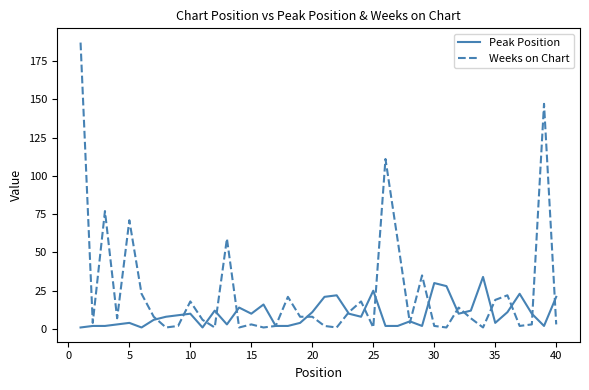

Count the number of categories in the chart.

40